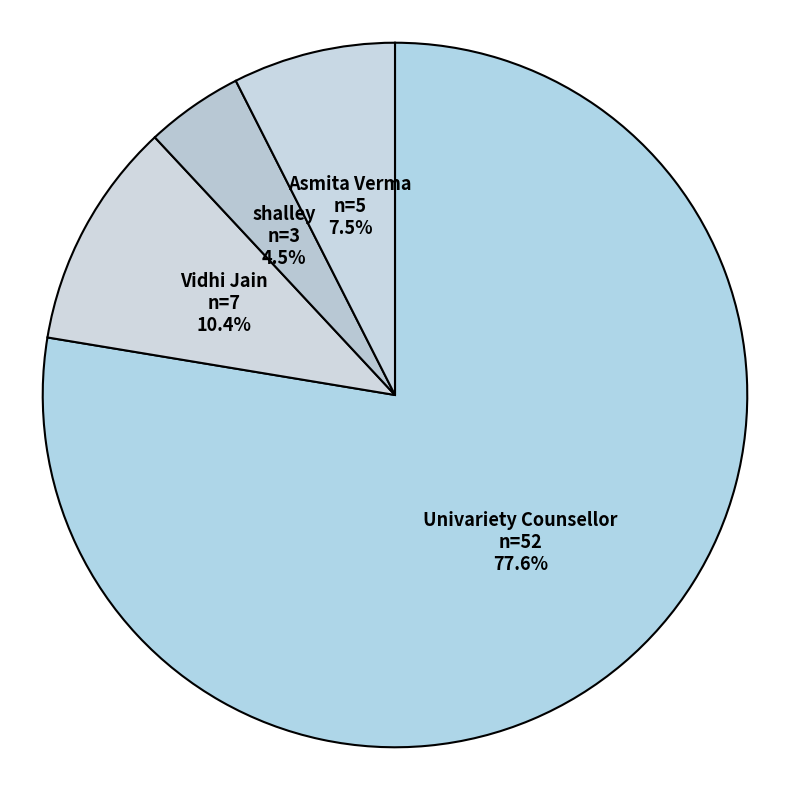

What is the smallest slice in the pie chart?

shalley